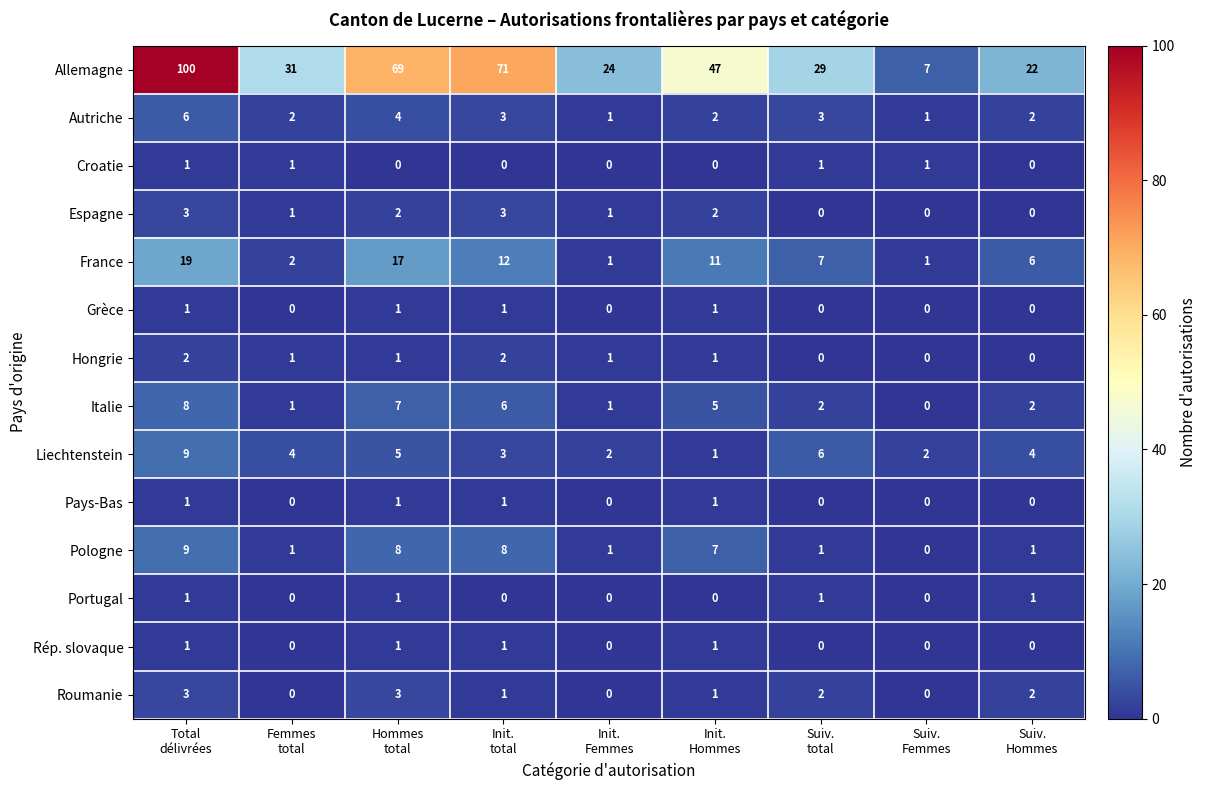

At how many categories does at least one series exceed 27?

6